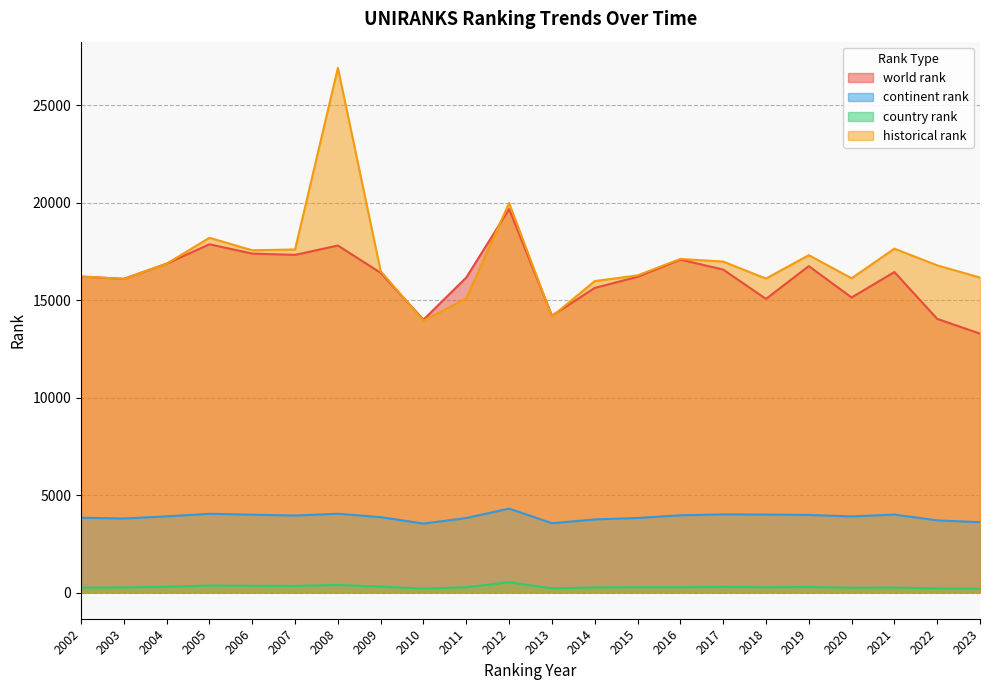

How many times do historical rank and world rank cross each other?

4